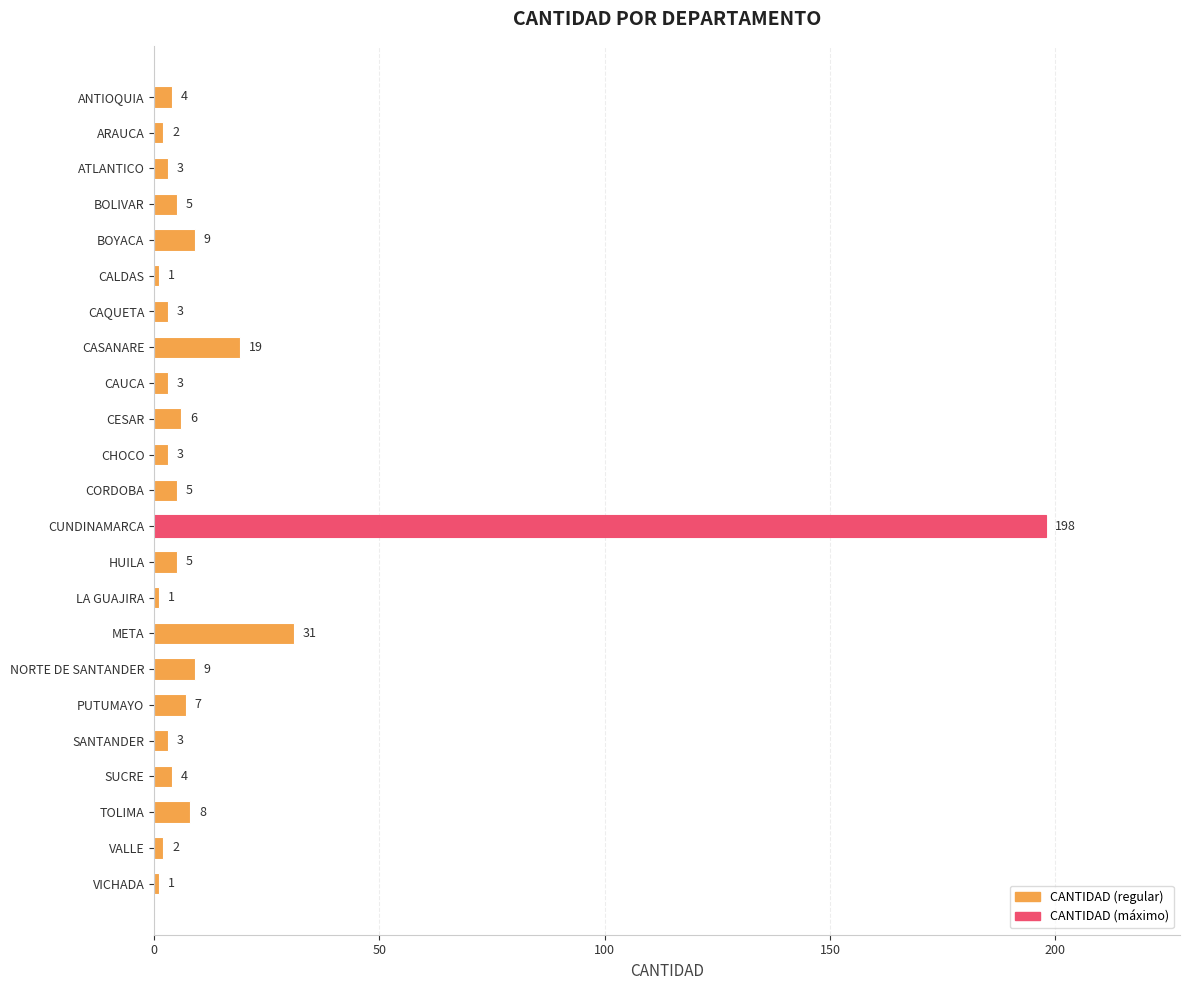

What is the average value?

14